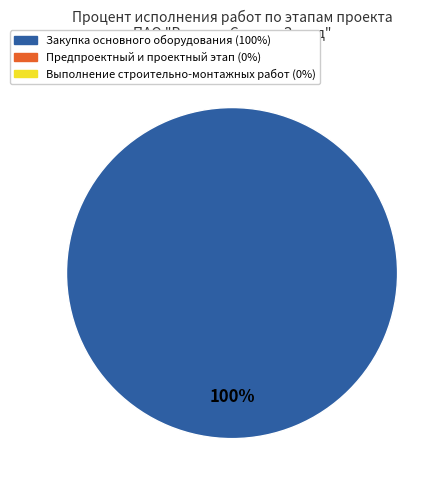

Is there a majority slice in this chart?

Yes